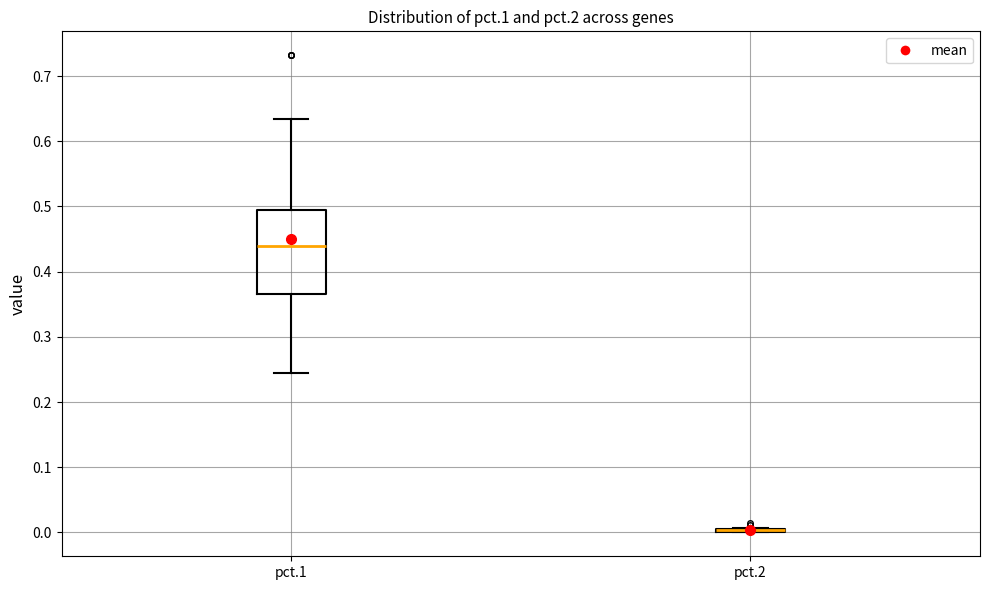

Reading left to right, read every box against the y-axis: the position of its median line, the range the box covers, and the ends of its whiskers. The values are not printed on the chart, so give them approximately, as read against the axis.

pct.1: median 0.44, box 0.37 to 0.49, whiskers 0.24 to 0.63
pct.2: box collapsed to a line at 0.00, whiskers 0.00 to 0.01